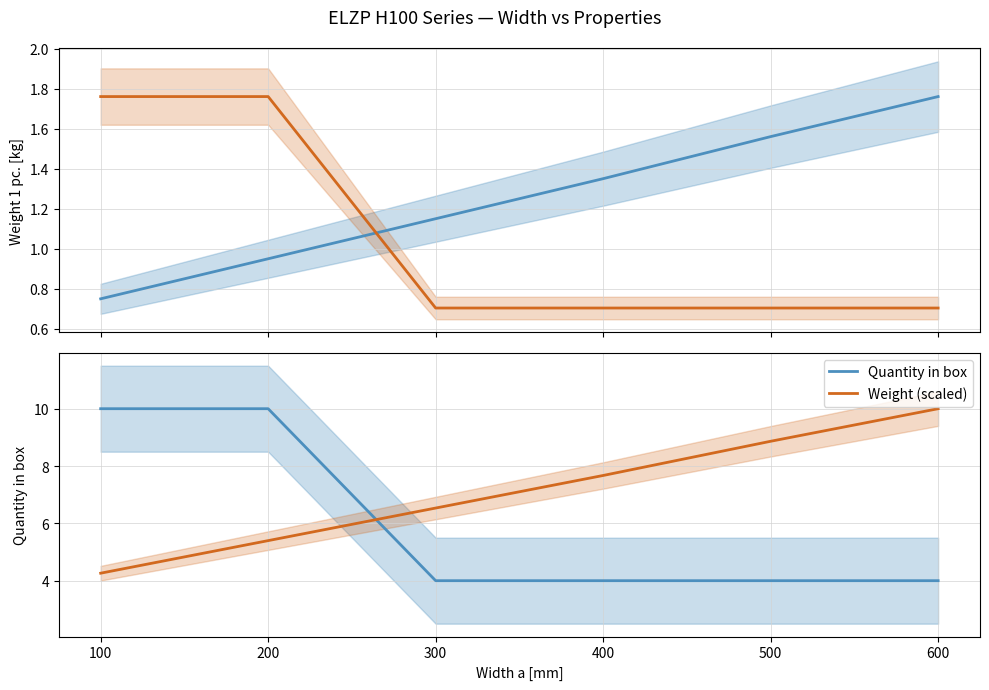

At which label does Weight (scaled) first exceed 7?

400